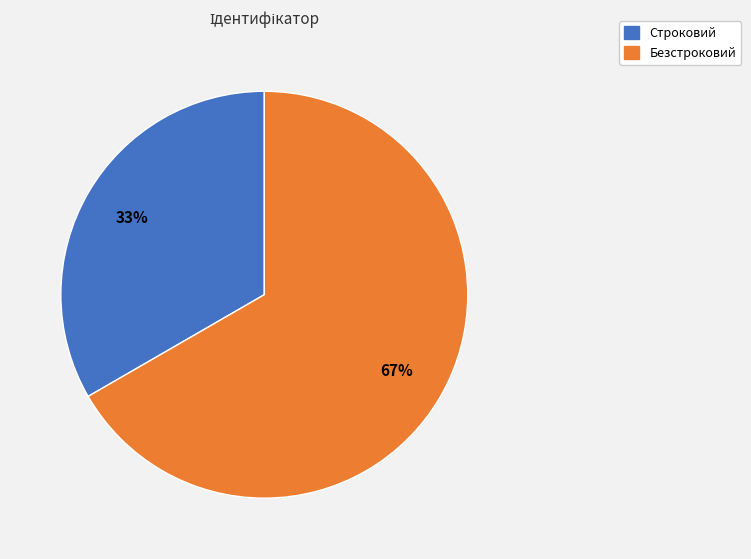

How many slices are in this pie chart?

2